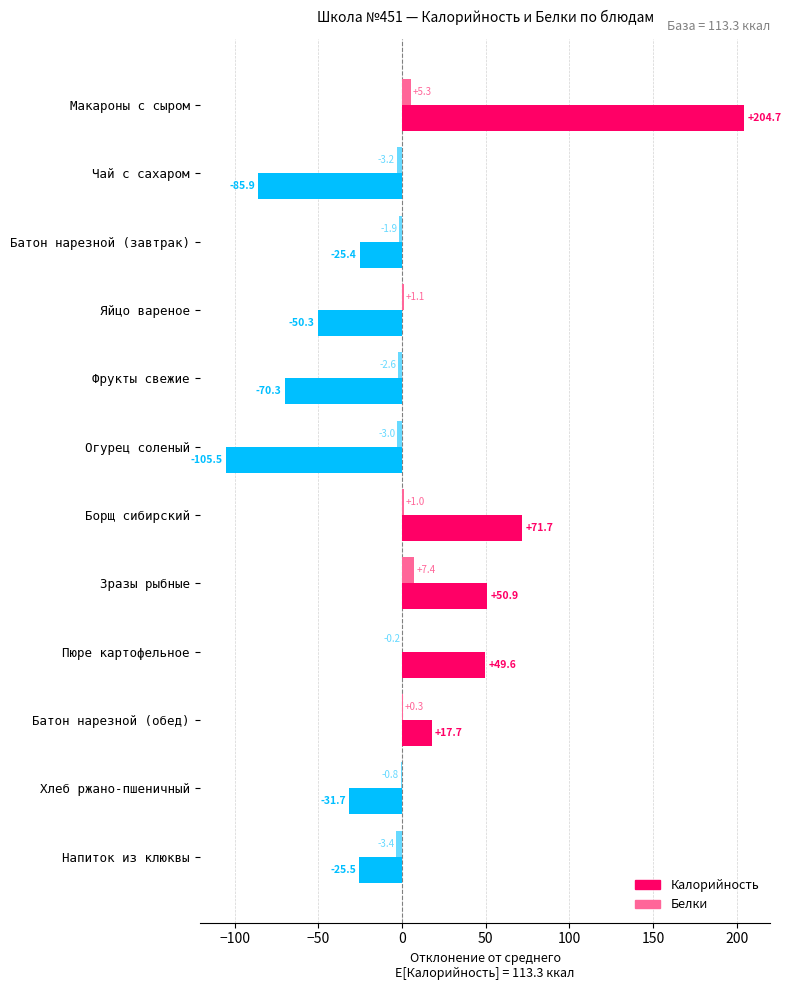

The value of Калорийность at Батон нарезной (завтрак) is -25.4. True or false?

True